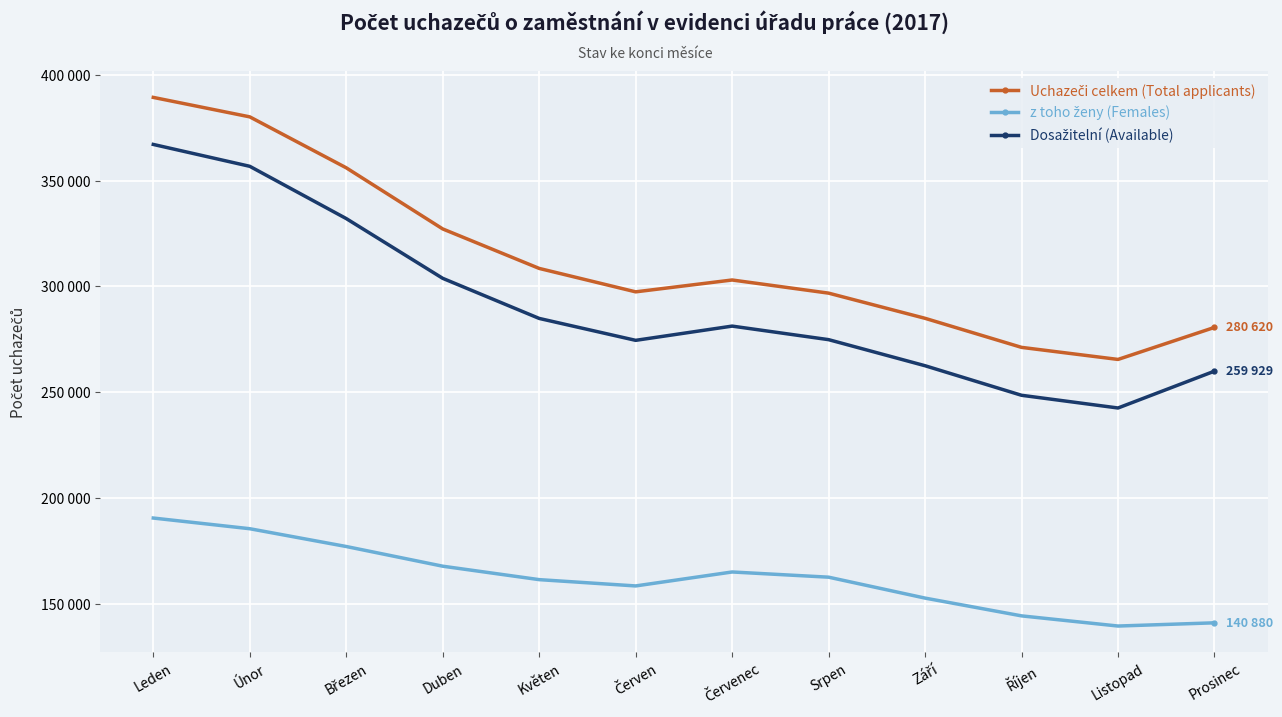

Reading left to right, transcribe all the data shown in this chart.

Uchazeči celkem (Total applicants): 389416	380208	356112	327199	308521	297439	303047	296826	284915	271173	265469	280620
z toho ženy (Females): 190443	185390	176976	167664	161306	158327	164930	162468	152571	144164	139359	140880
Dosažitelní (Available): 367168	356821	332098	303834	284866	274499	281236	274825	262487	248510	242499	259929